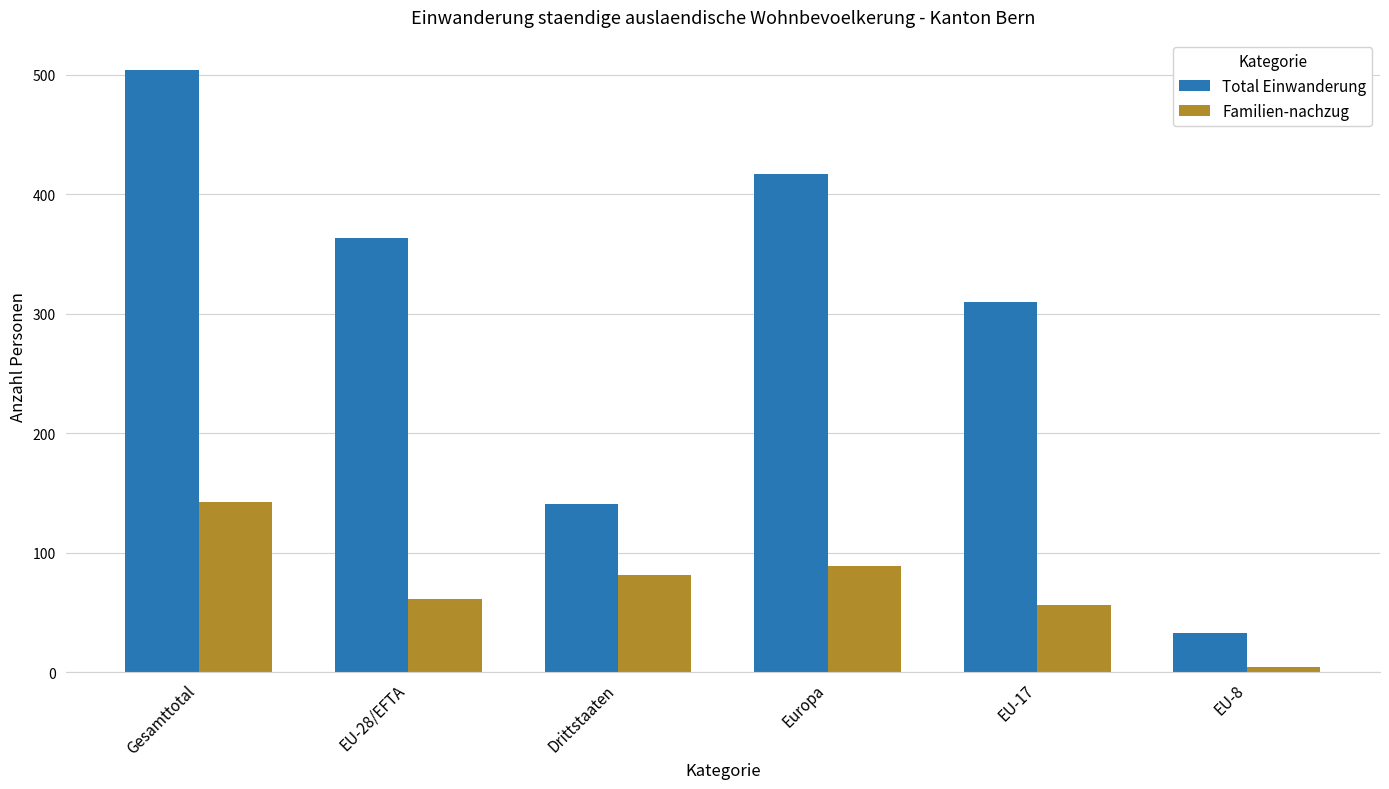

List the series in order of their peak value, highest first.

Total Einwanderung, Familien-nachzug